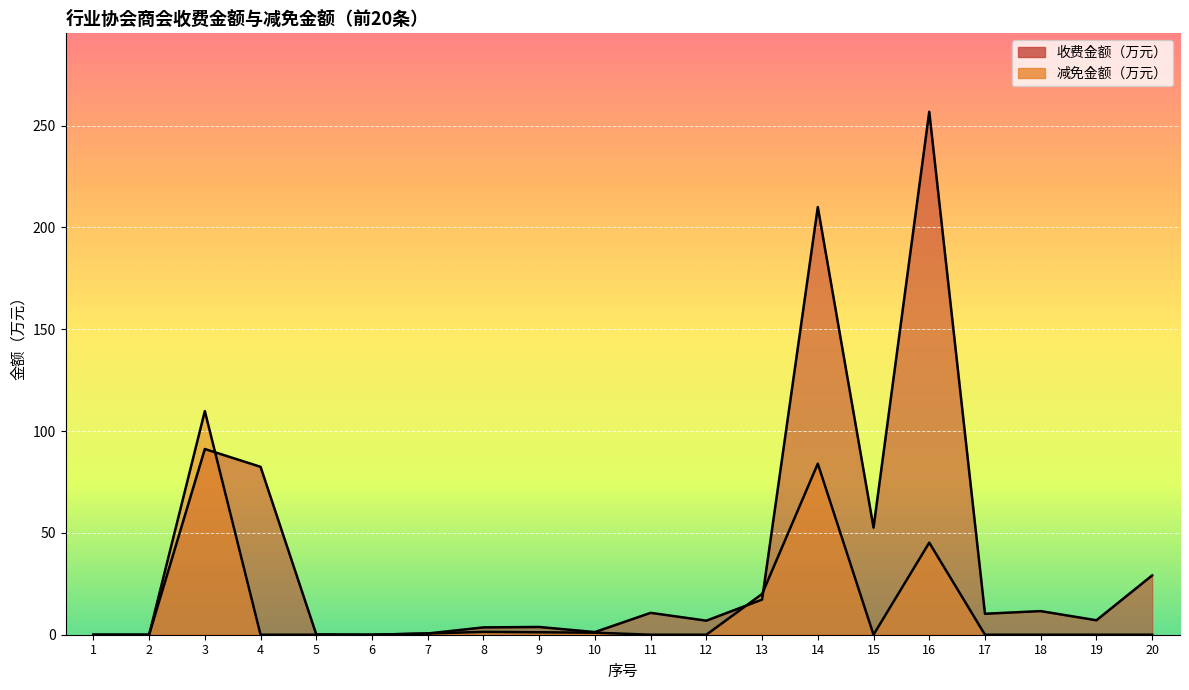

Rank the series by their maximum value, from lowest to highest.

减免金额（万元）, 收费金额（万元）